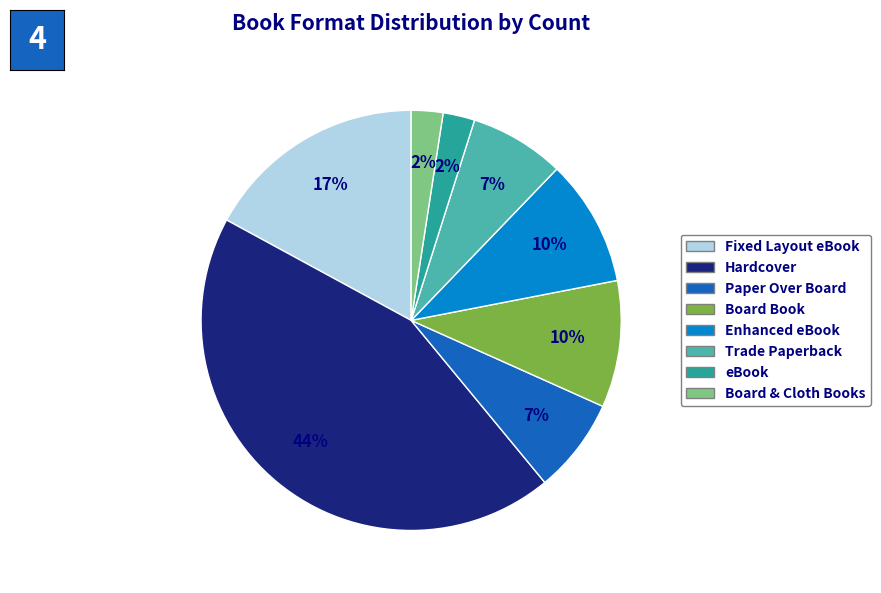

What is the largest slice in the pie chart?

Hardcover